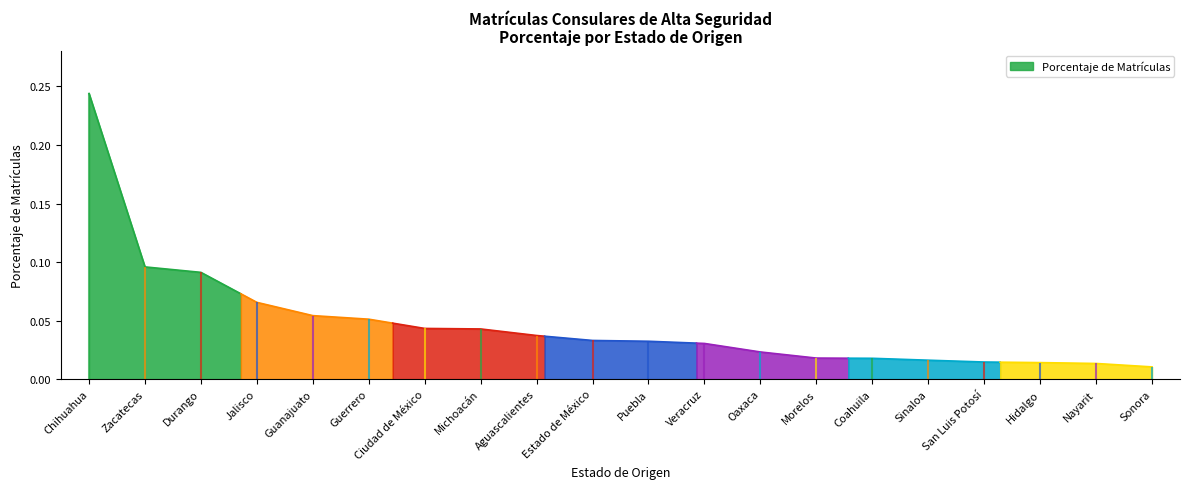

Which label corresponds to the smallest value in the chart?

Sonora